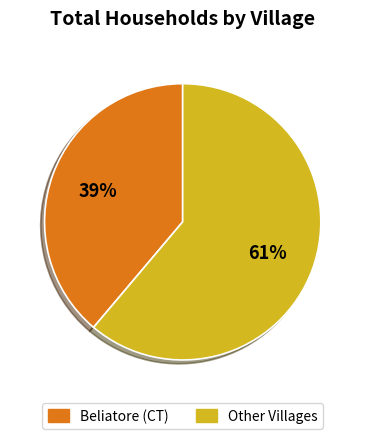

Is there a majority slice in this chart?

Yes